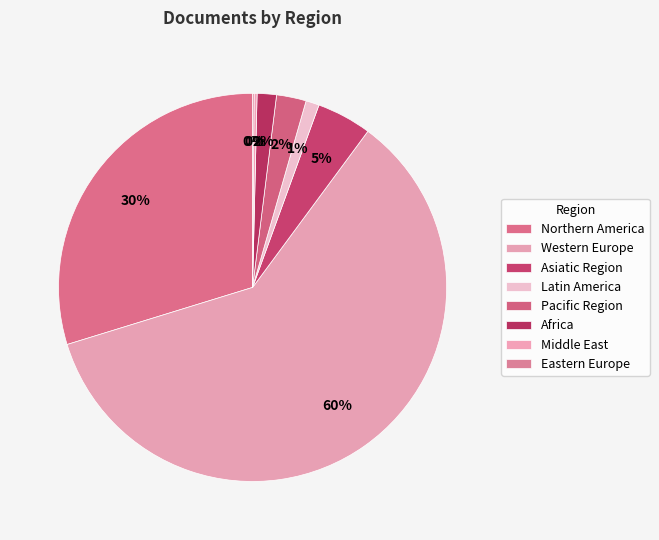

Rank the categories by value from highest to lowest.

Western Europe, Northern America, Asiatic Region, Pacific Region, Africa, Latin America, Middle East, Eastern Europe